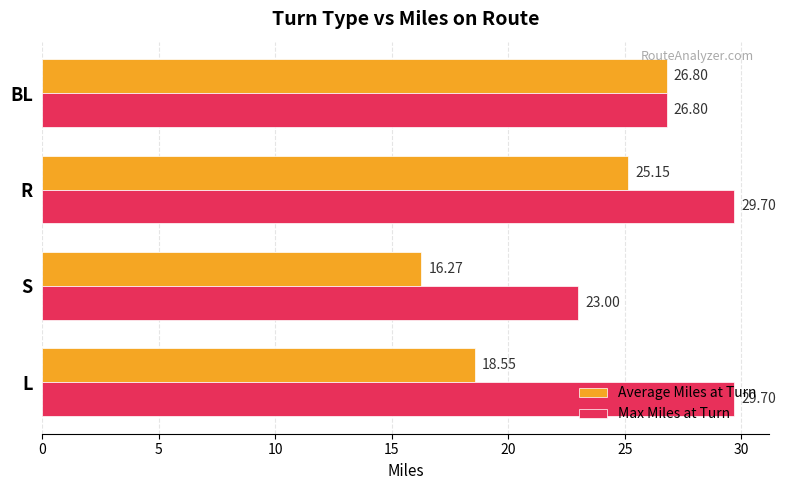

What is the minimum value for Max Miles at Turn?

23.0